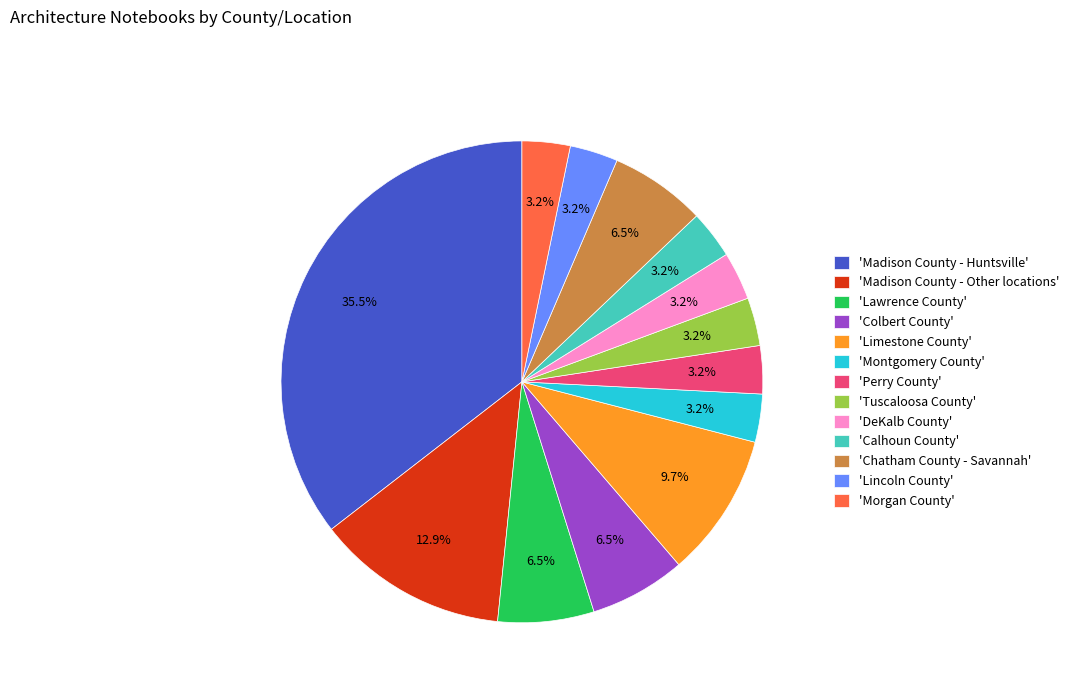

What is the ratio of the value at 'Montgomery County' to the value at 'Lawrence County'?

0.5